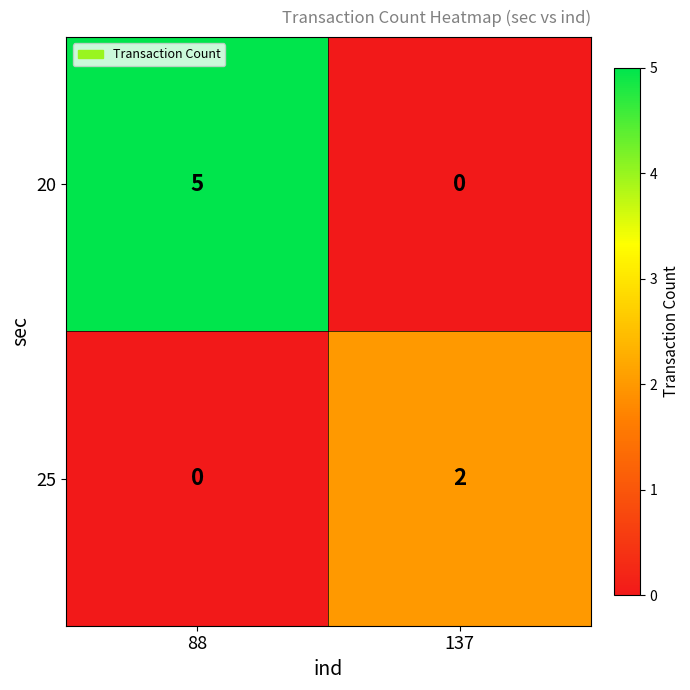

How many distinct data groups are displayed?

2